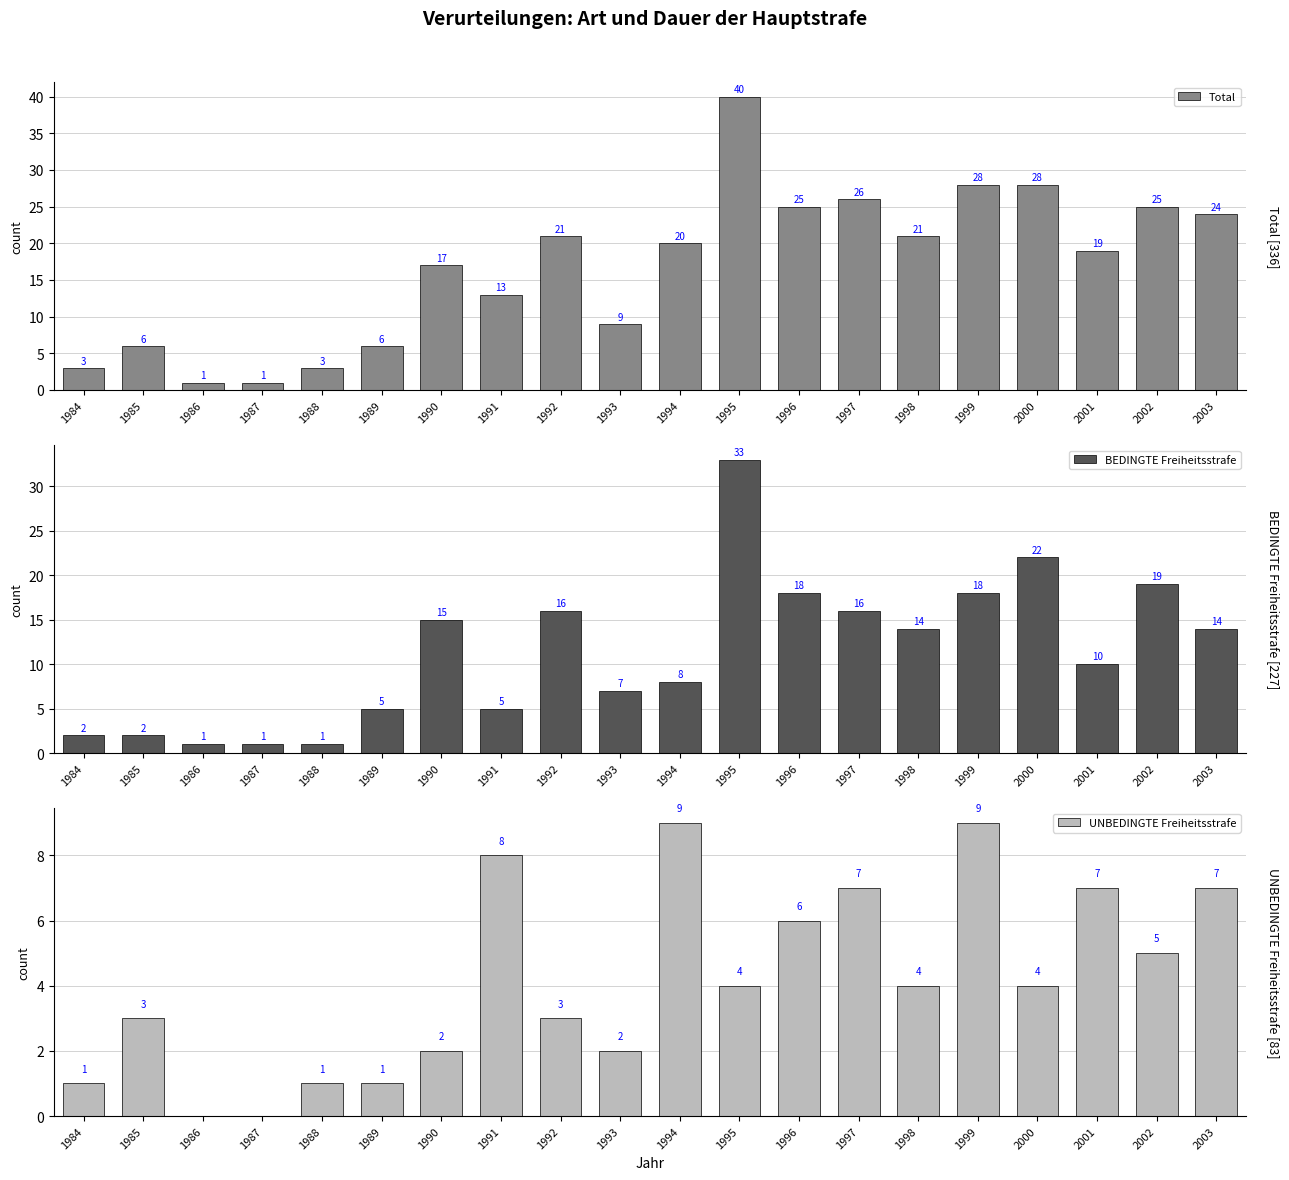

At which label does Total reach its minimum?

1986